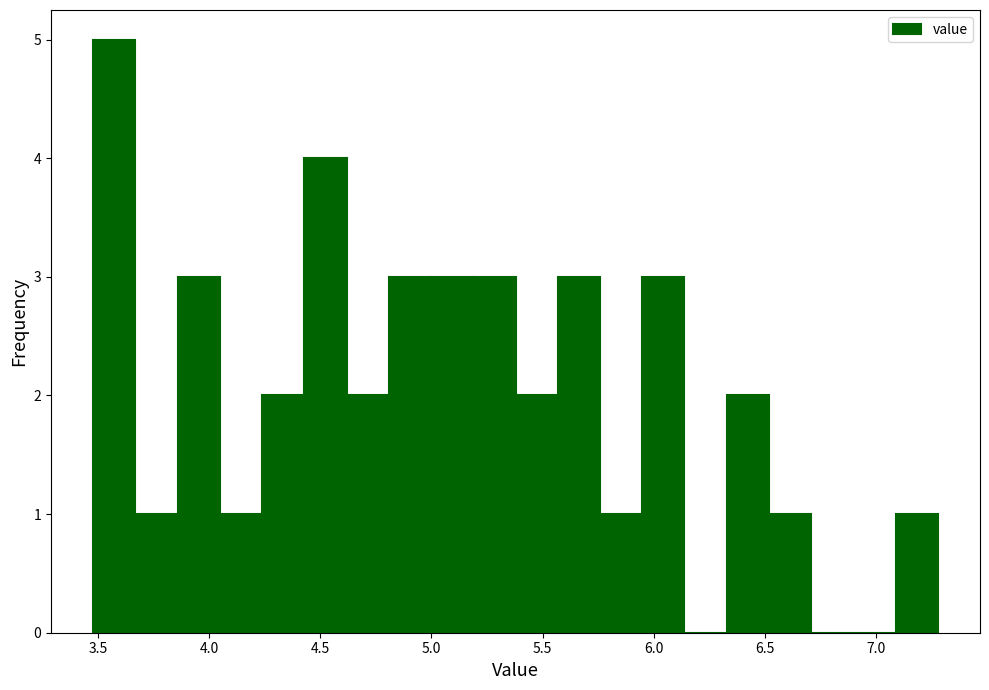

Read against the x-axis, roughly where is the centre of the tallest bar?

3.55